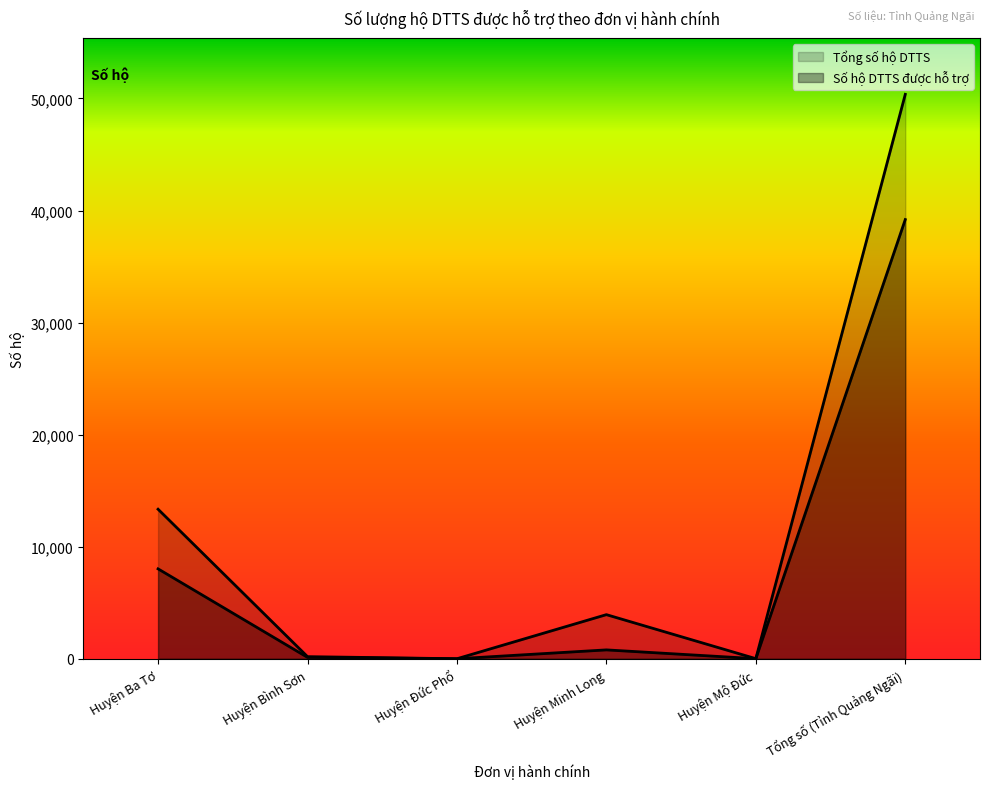

Does the chart have visible grid lines?

No